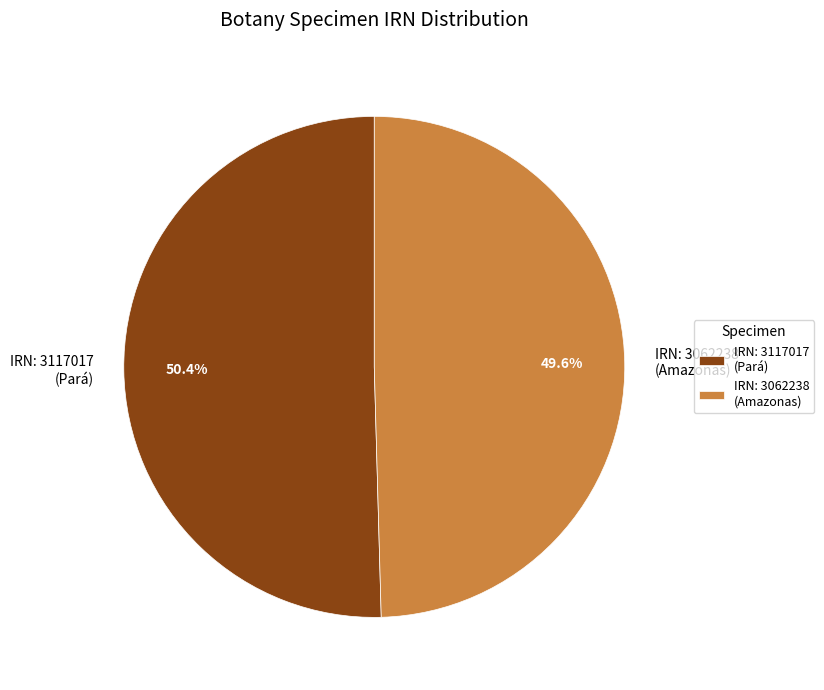

Is the sum of IRN: 3062238 (Amazonas) and IRN: 3117017 (Pará) greater than half?

Yes